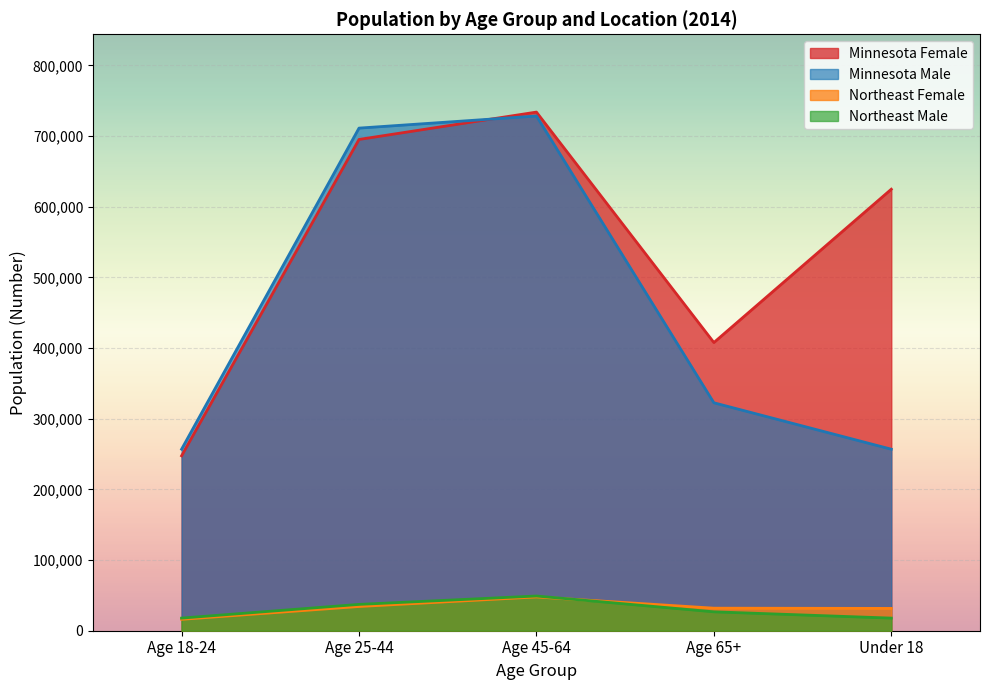

How many lines are shown in the chart?

4